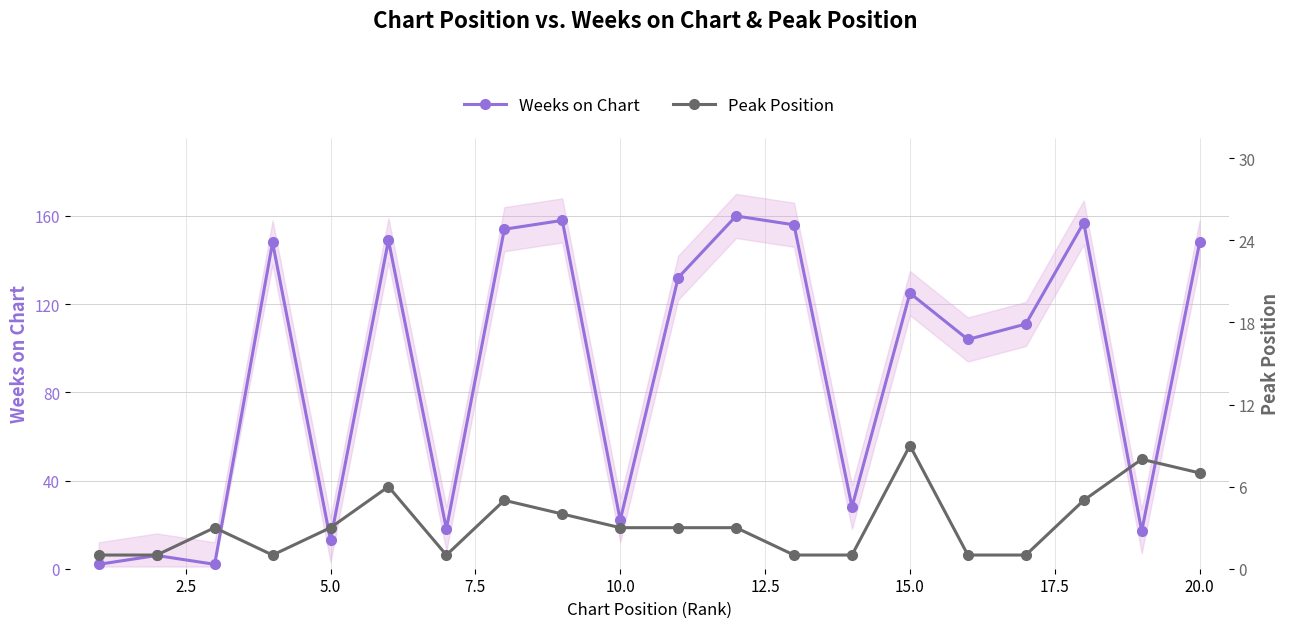

True or false: Weeks on Chart has a value of 6 at 5.0.

False